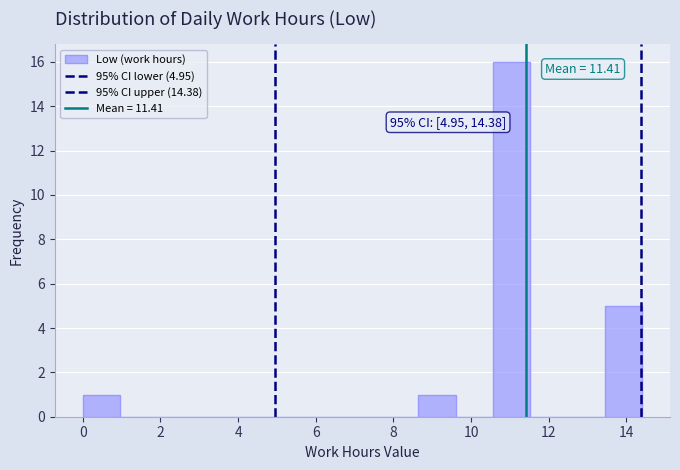

Which range on the x-axis has the tallest bar?

10.56 to 11.52